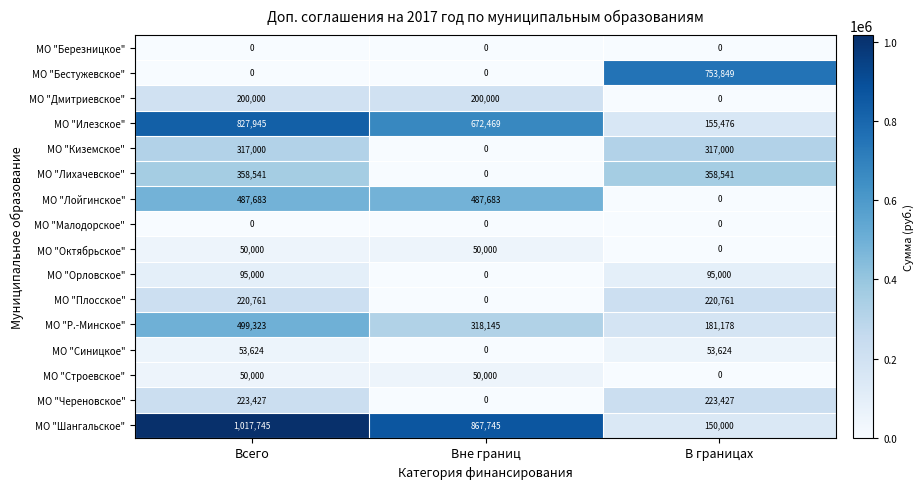

How many data points does each series have?

3